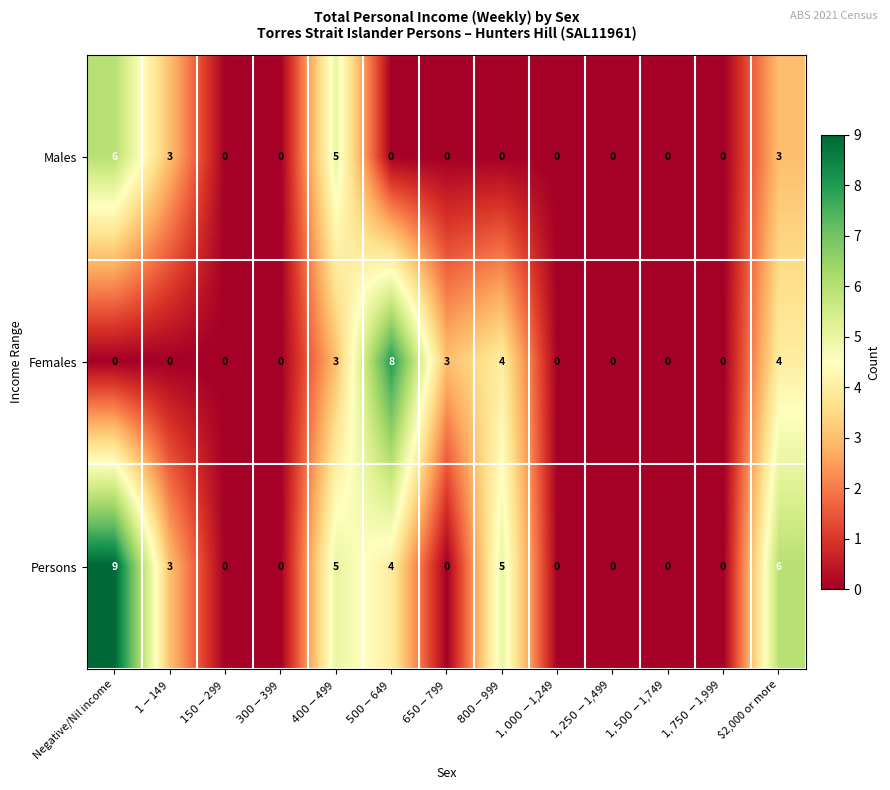

Rank the series by their maximum value, from lowest to highest.

Males, Females, Persons